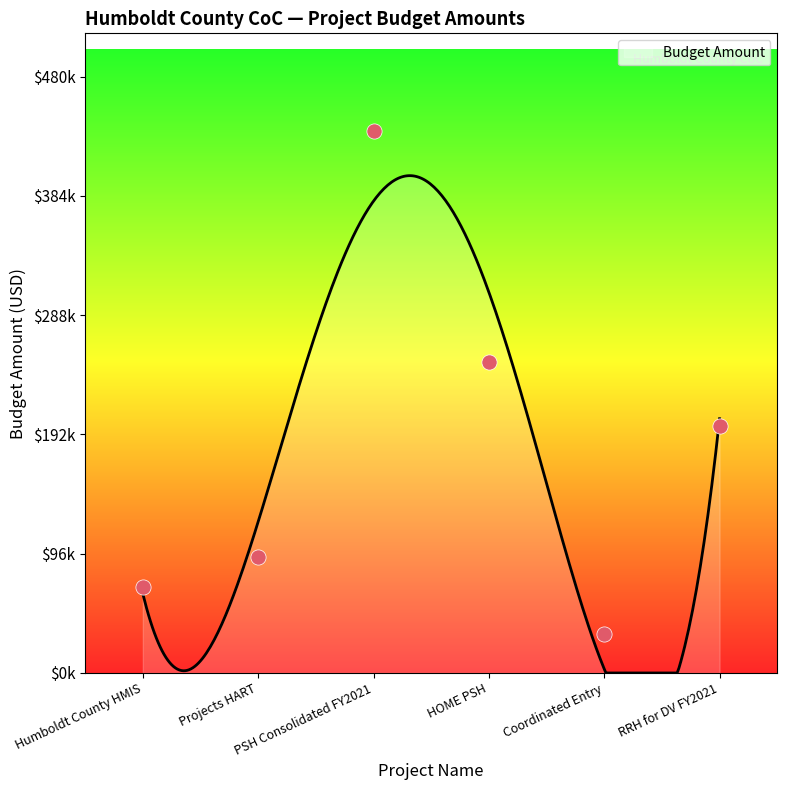

Approximately how many times larger is the value at Humboldt County HMIS compared to RRH for DV FY2021?

0.3